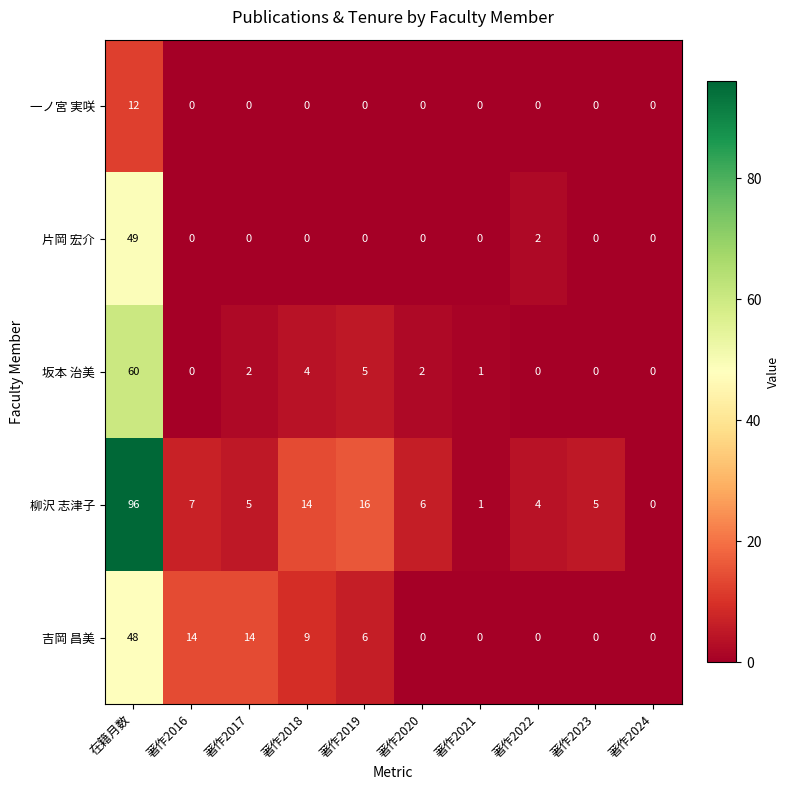

What is the average value of the 坂本 治美 series?

7